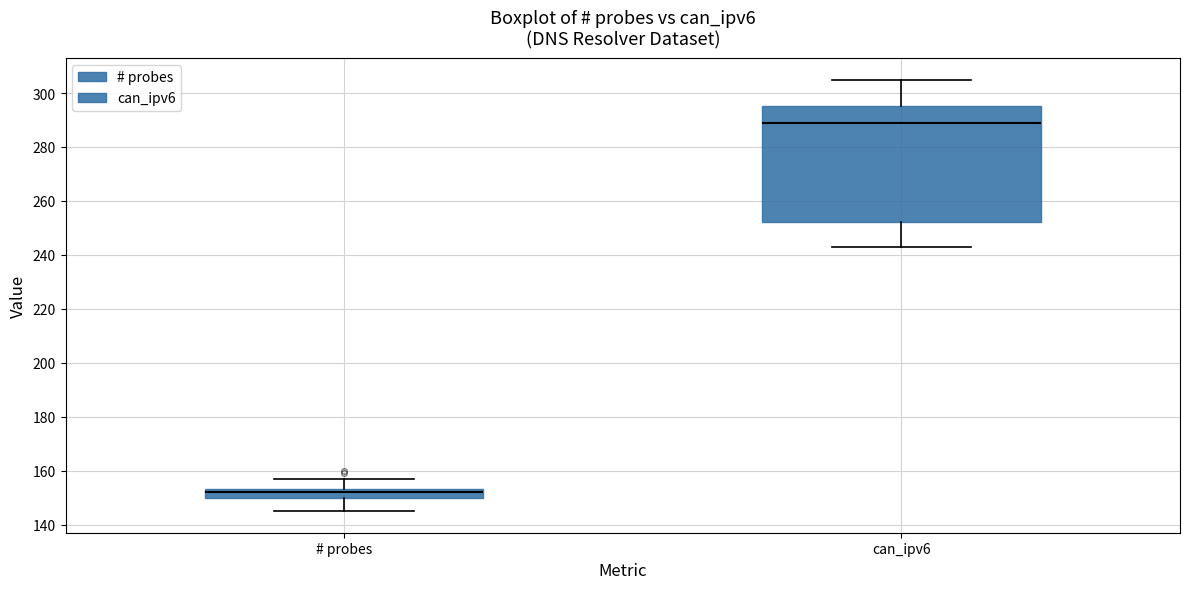

Reading left to right, read every box against the y-axis: the position of its median line, the range the box covers, and the ends of its whiskers. The values are not printed on the chart, so give them approximately, as read against the axis.

# probes: median 152, box 150 to 154, whiskers 146 to 158
can_ipv6: median 290, box 252 to 296, whiskers 244 to 306